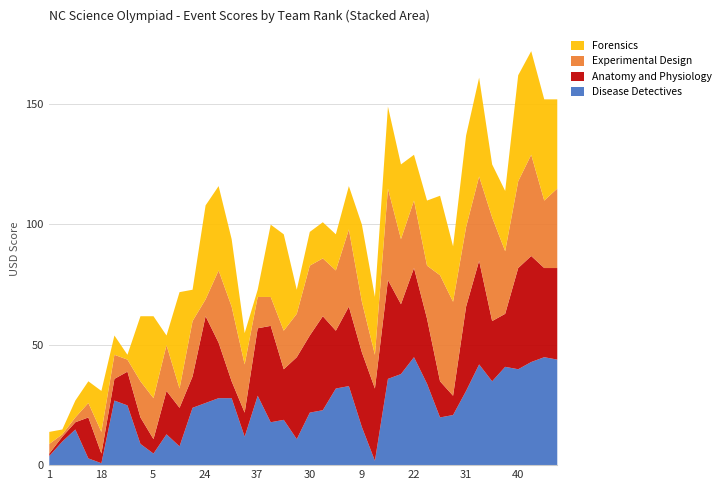

What are all the series names shown in the legend?

Forensics, Experimental Design, Anatomy and Physiology, Disease Detectives